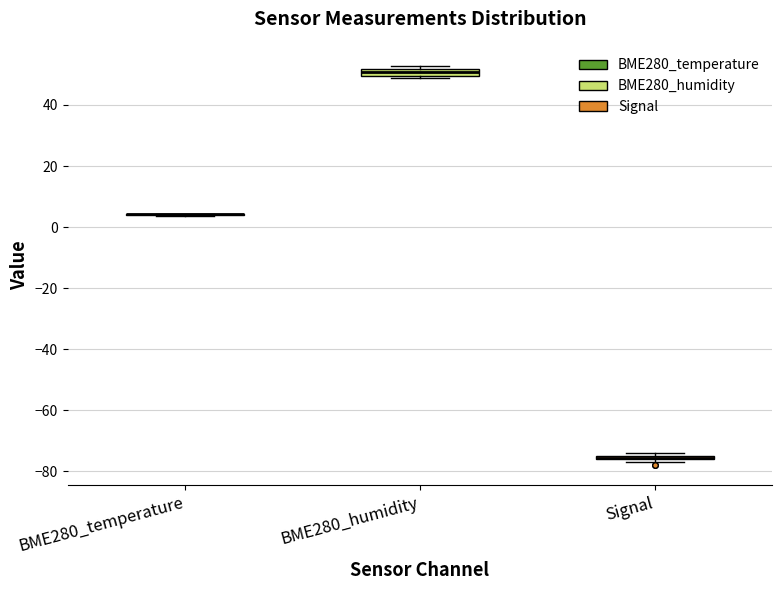

Where is the upper edge of the box for BME280_humidity on the y-axis? The values are not printed on the chart, so give them approximately, as read against the axis.

52